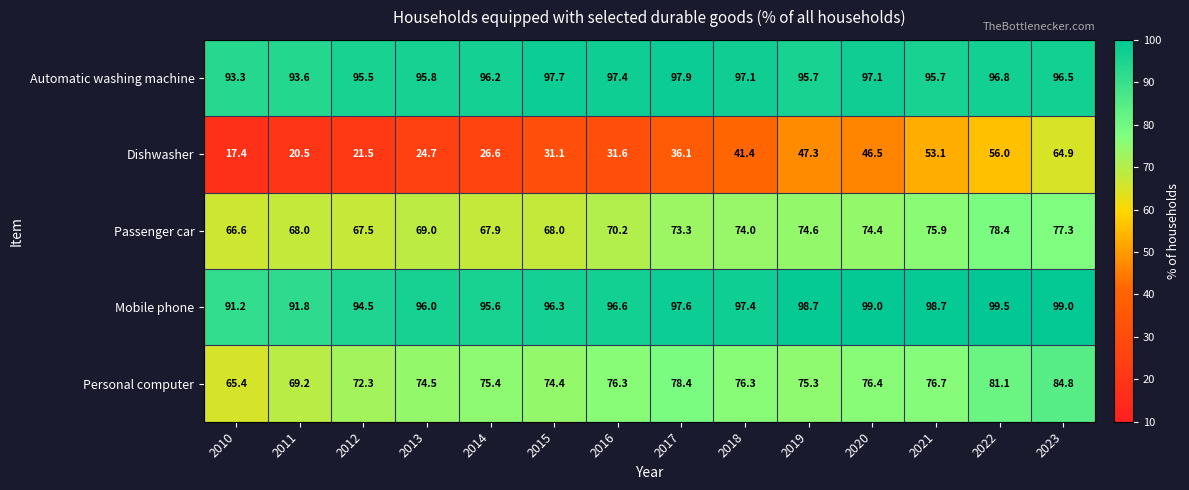

True or false: Mobile phone has a value of 32.8 at 2014.

False